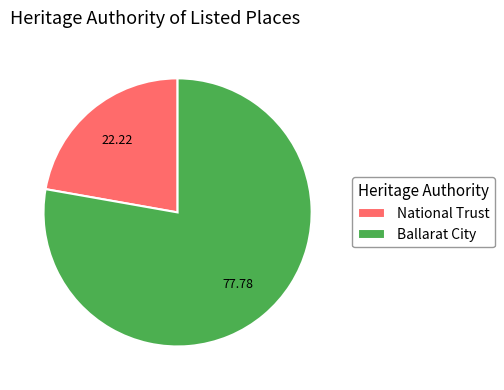

What is the smallest slice in the pie chart?

National Trust